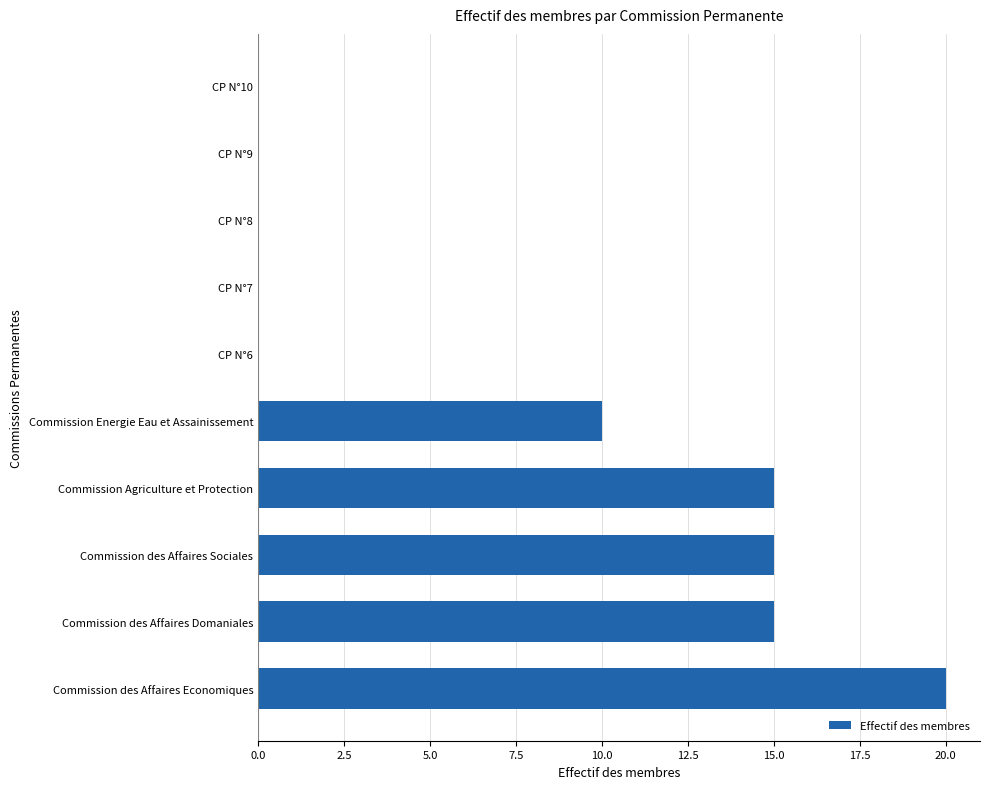

At which label is the value closest to 10?

Commission Energie Eau et Assainissement